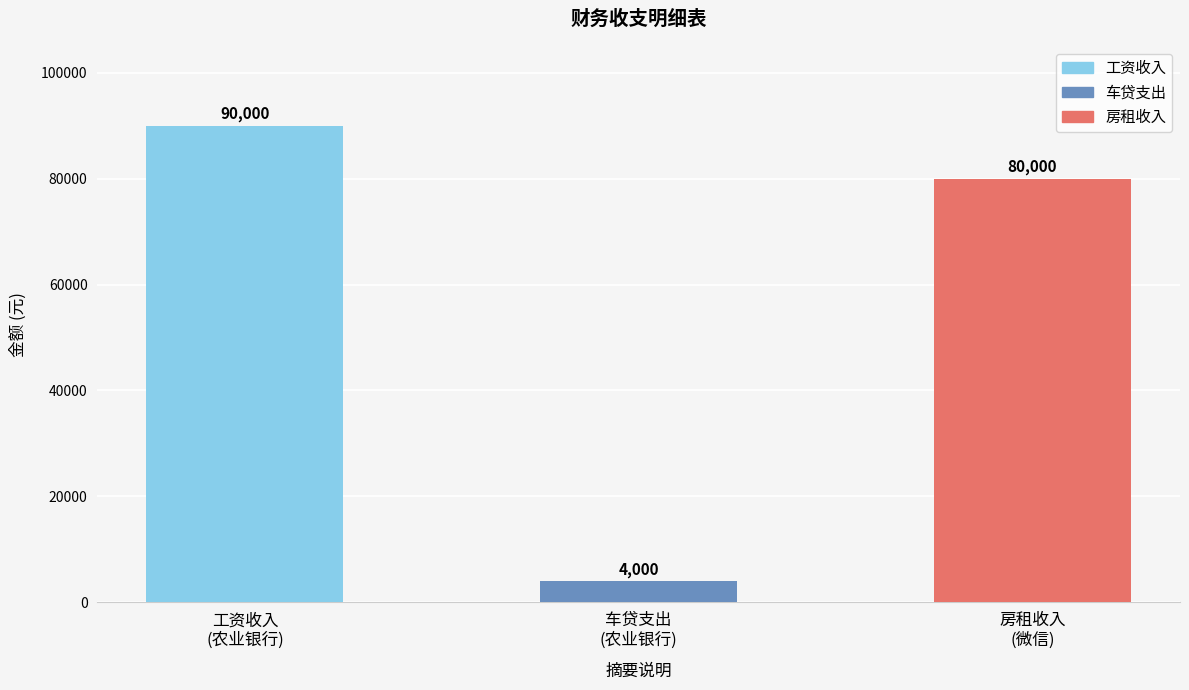

How many values are between 4000 and 90000?

3